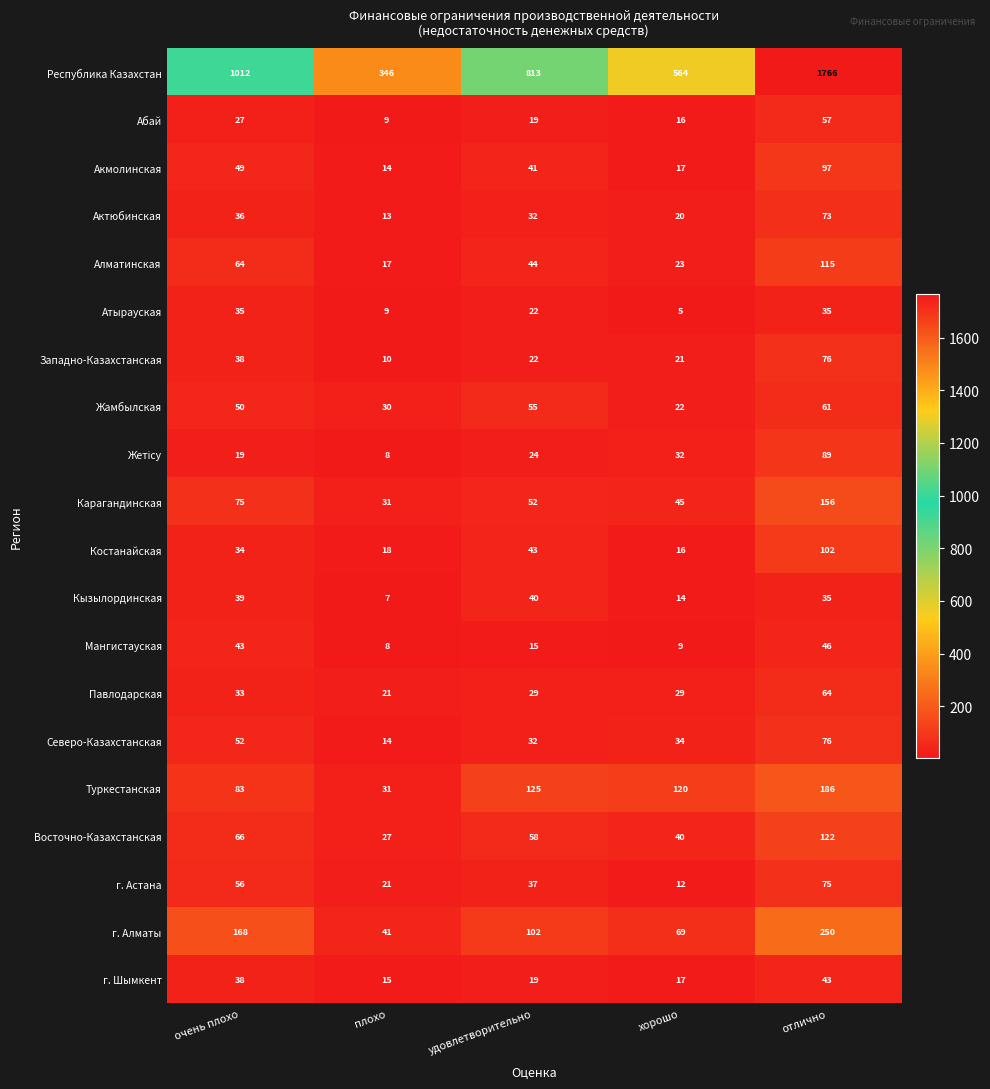

Is it true that Восточно-Казахстанская equals 40 at хорошо?

True